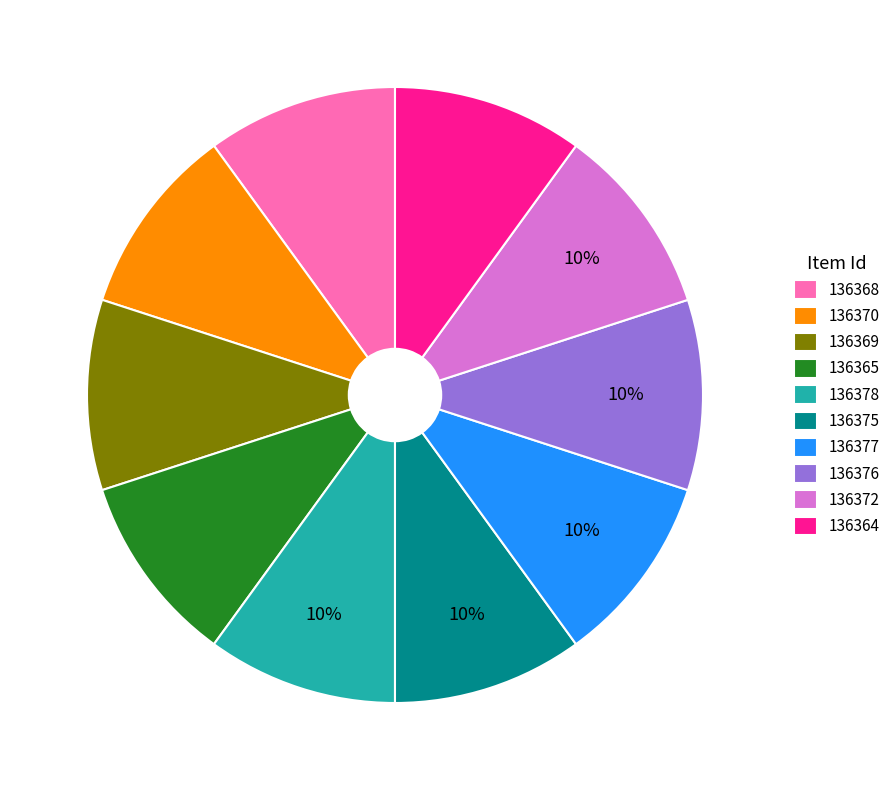

How many slices are in this pie chart?

10